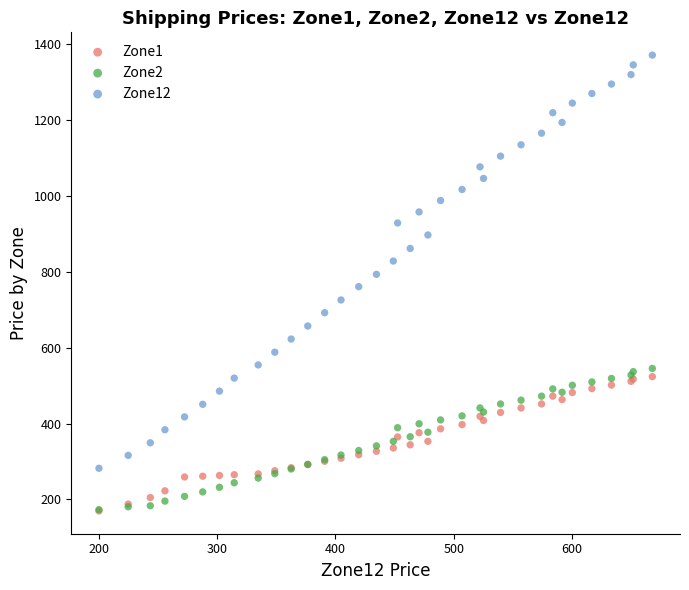

Which series has the largest Y range (max minus min)?

Zone12